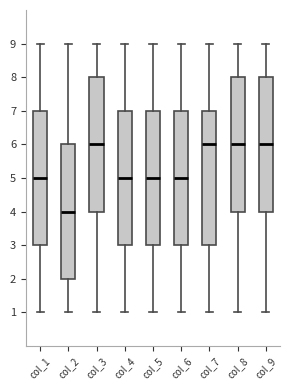

Reading left to right, transcribe this box plot: for each box, give where its median line is, the range the box spans, and where its two whiskers end, as read against the y-axis. The values are not printed on the chart, so give them approximately, as read against the axis.

col_1: median 5, box 3 to 7, whiskers 1 to 9
col_2: median 4, box 2 to 6, whiskers 1 to 9
col_3: median 6, box 4 to 8, whiskers 1 to 9
col_4: median 5, box 3 to 7, whiskers 1 to 9
col_5: median 5, box 3 to 7, whiskers 1 to 9
col_6: median 5, box 3 to 7, whiskers 1 to 9
col_7: median 6, box 3 to 7, whiskers 1 to 9
col_8: median 6, box 4 to 8, whiskers 1 to 9
col_9: median 6, box 4 to 8, whiskers 1 to 9